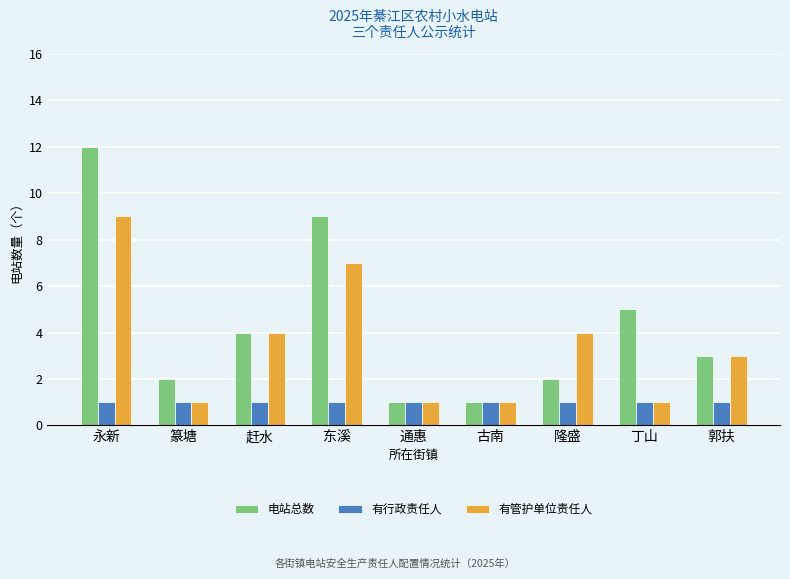

What is the difference between the 有管护单位责任人 values at 郭扶 and 永新?

6